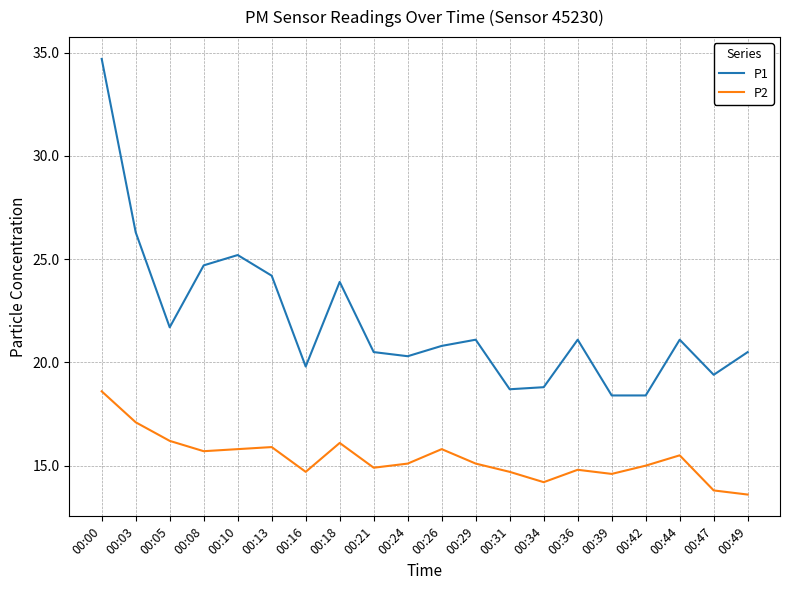

Does the chart display data point markers on the line(s)?

No